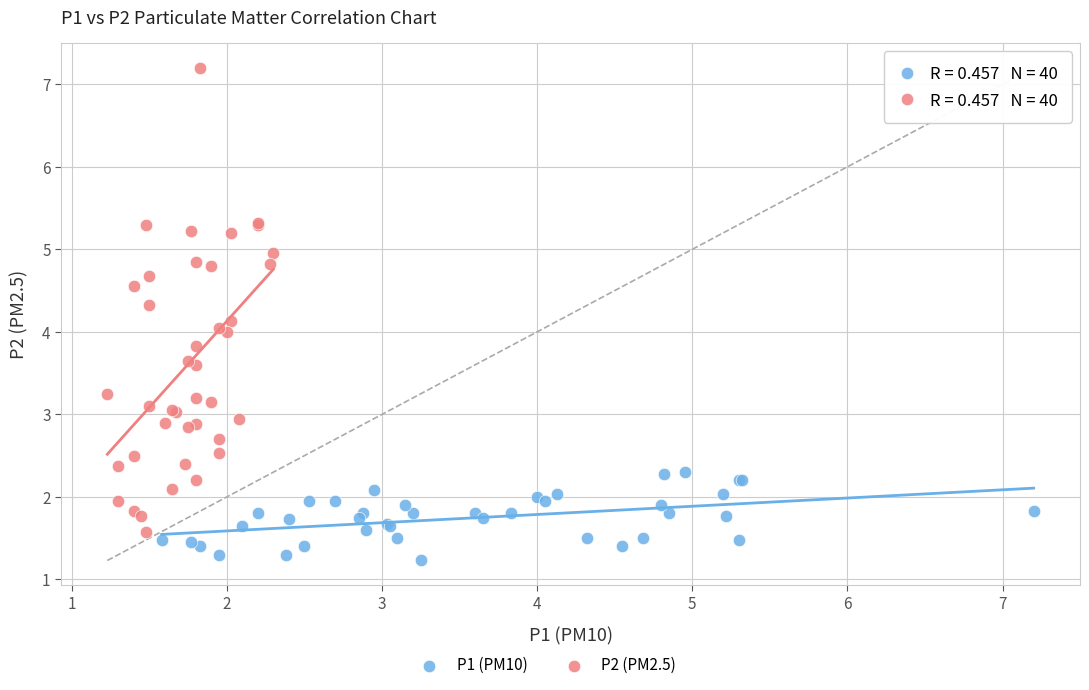

Which series reaches the minimum Y coordinate?

P1 (PM10)